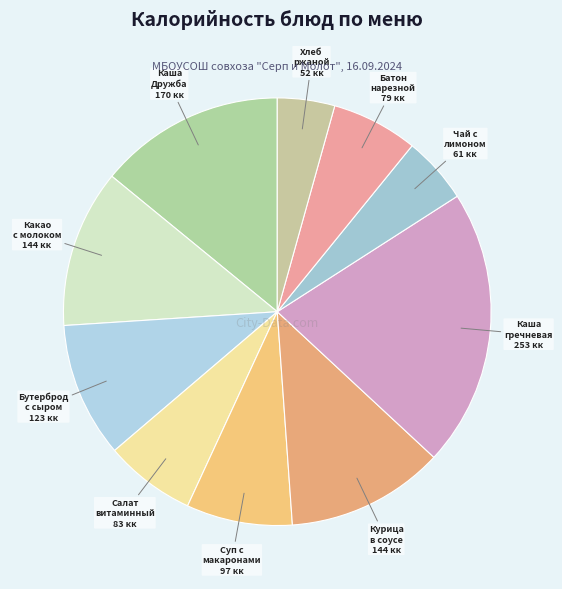

Is it true that Салат витаминный is 15% of the pie?

False